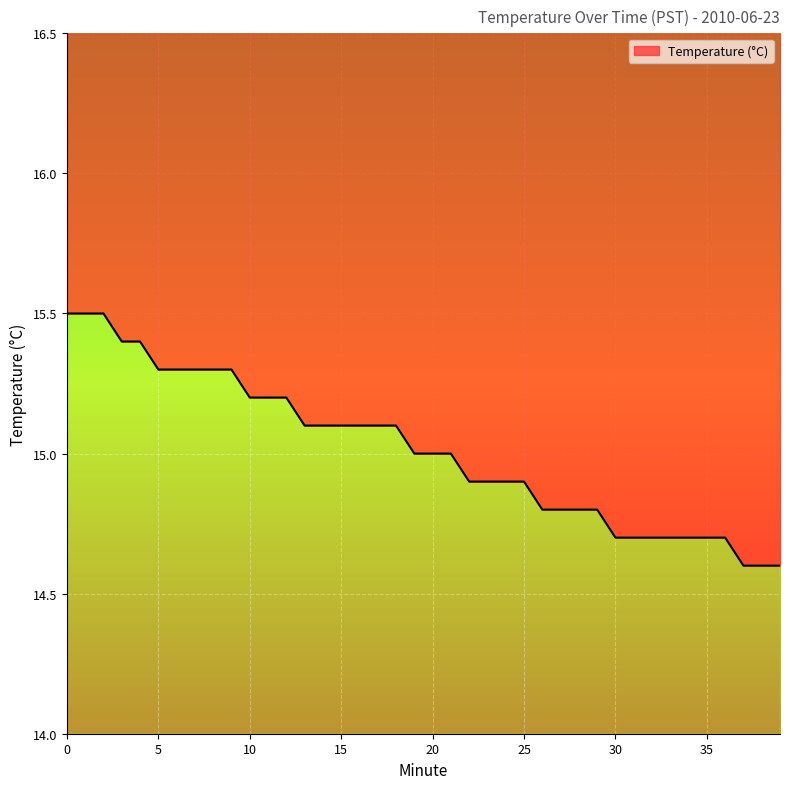

Reading left to right, list all the values displayed in this chart.

15.5	15.5	15.5	15.4	15.4	15.3	15.3	15.3	15.3	15.3	15.2	15.2	15.2	15.1	15.1	15.1	15.1	15.1	15.1	15.0	15.0	15.0	14.9	14.9	14.9	14.9	14.8	14.8	14.8	14.8	14.7	14.7	14.7	14.7	14.7	14.7	14.7	14.6	14.6	14.6